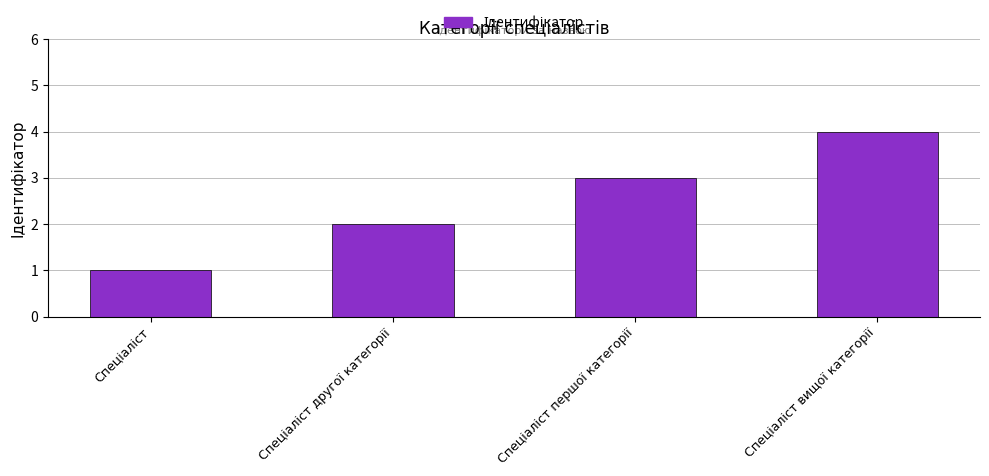

What is the sum of all values?

10